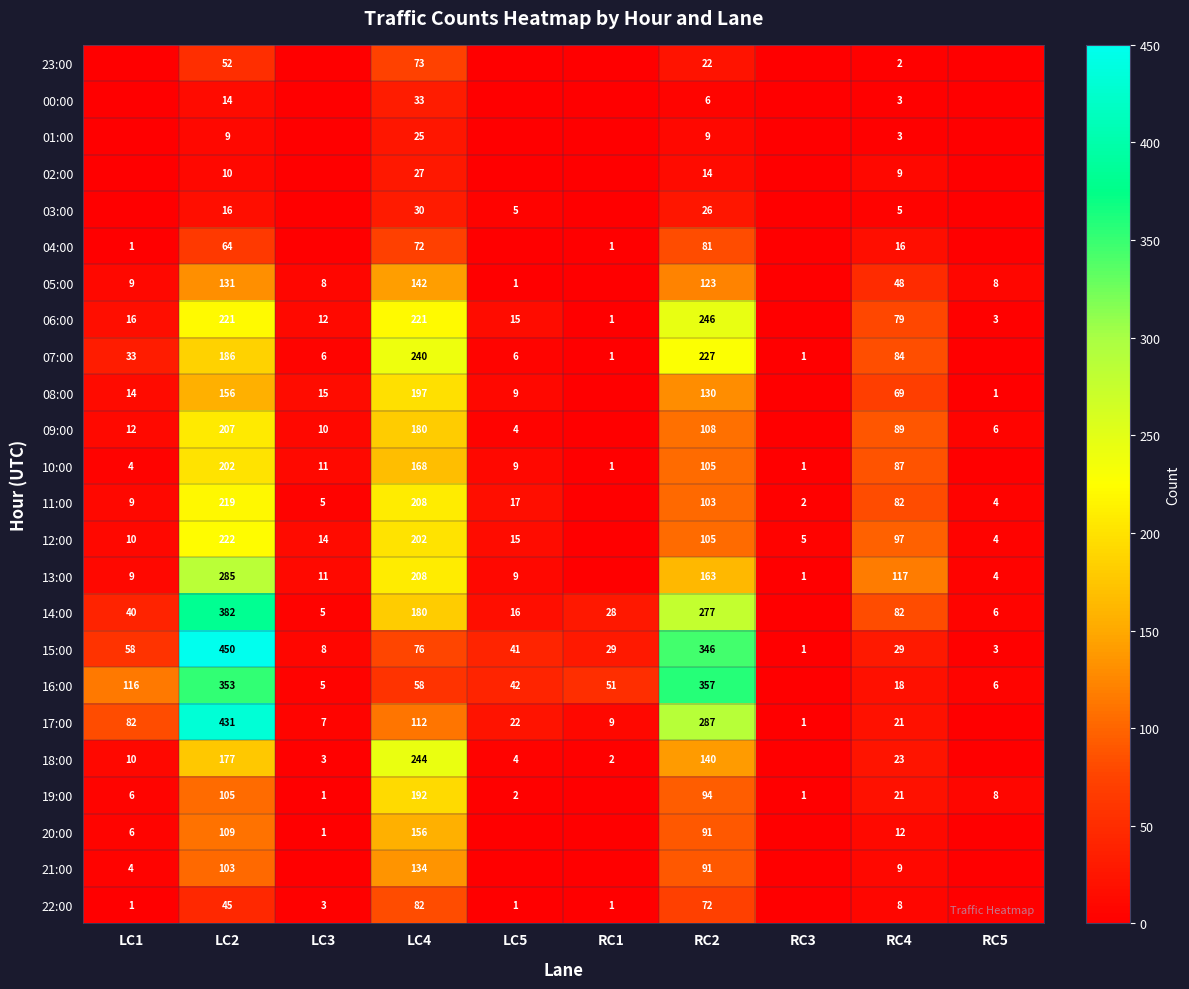

What is the sum of the 07:00 values at RC4 and LC5?

90